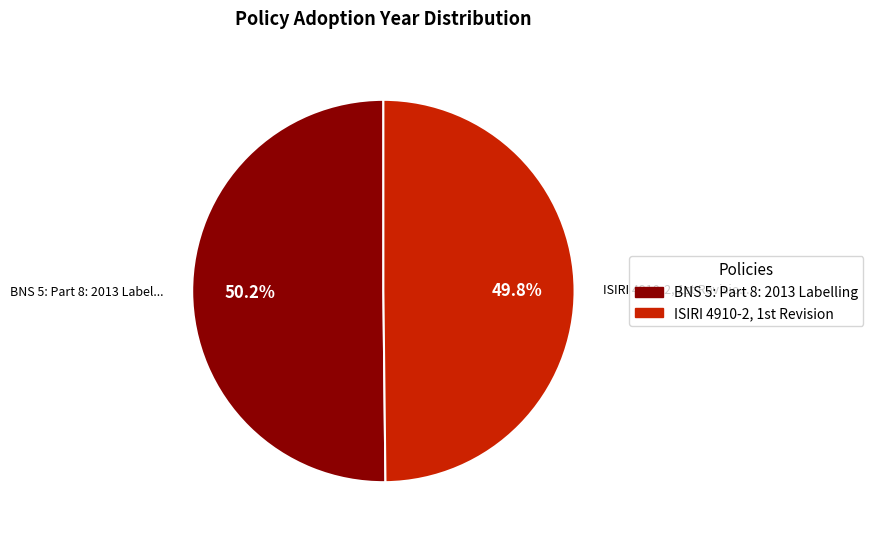

What percentage is the BNS 5: Part 8: 2013 Labelling slice, to the nearest percent?

50%